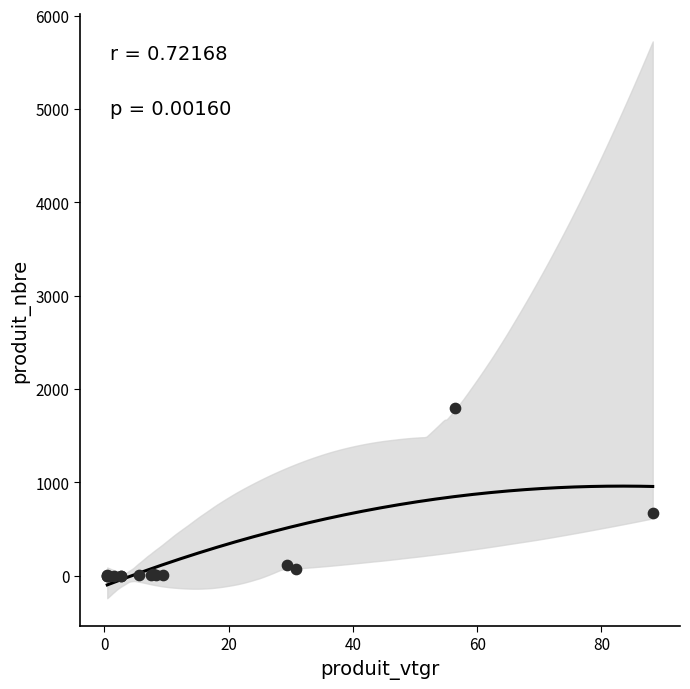

What Y value in the scatter plot is closest to 896?

672